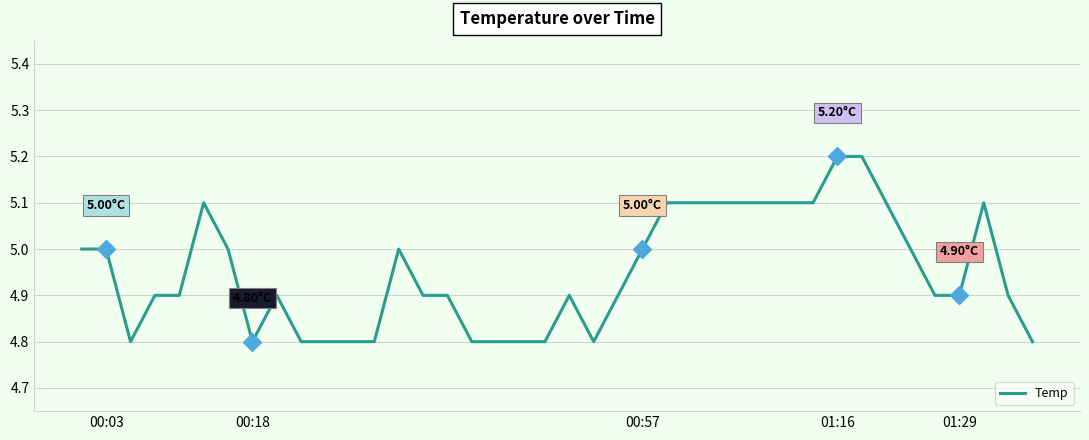

What is the difference between the maximum and minimum values?

0.4